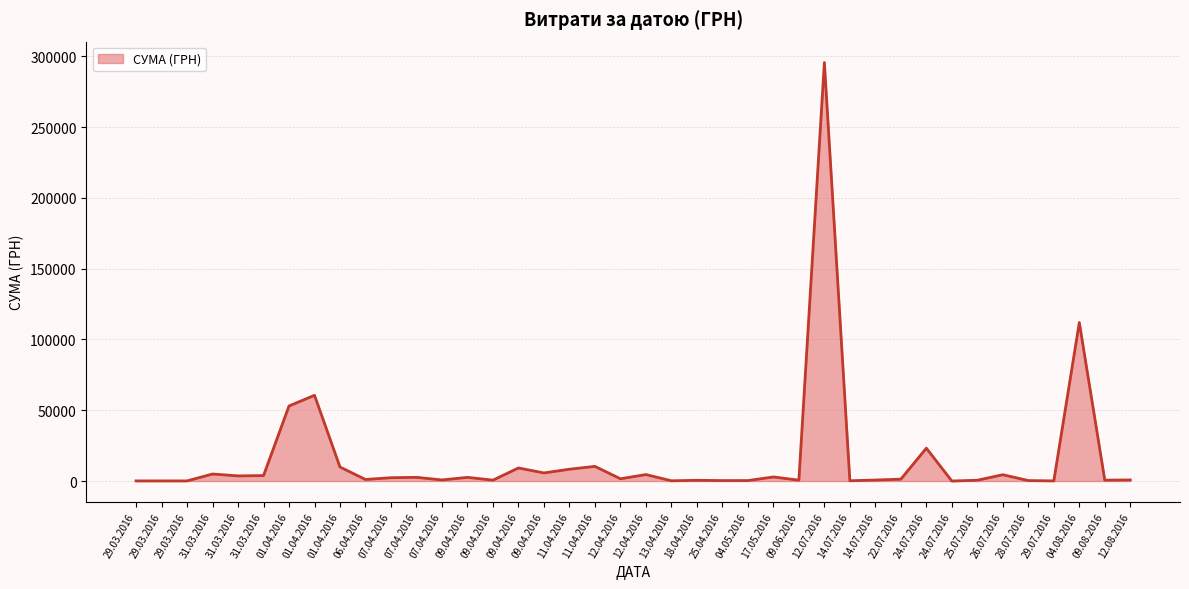

Does the chart display data point markers on the line(s)?

No